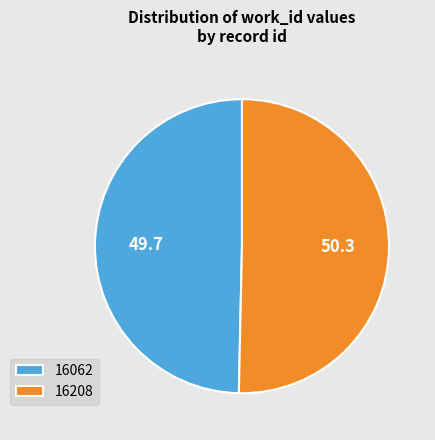

Do 16208 and 16062 together represent more than half of the pie?

Yes